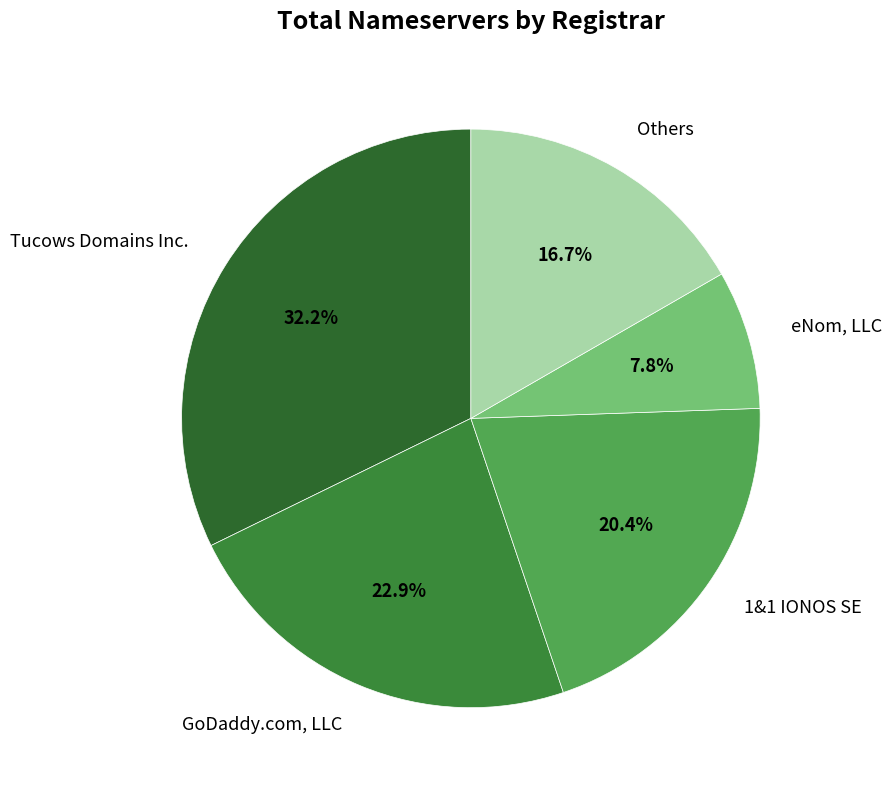

The 1&1 IONOS SE slice represents 29% of the pie. True or false?

False